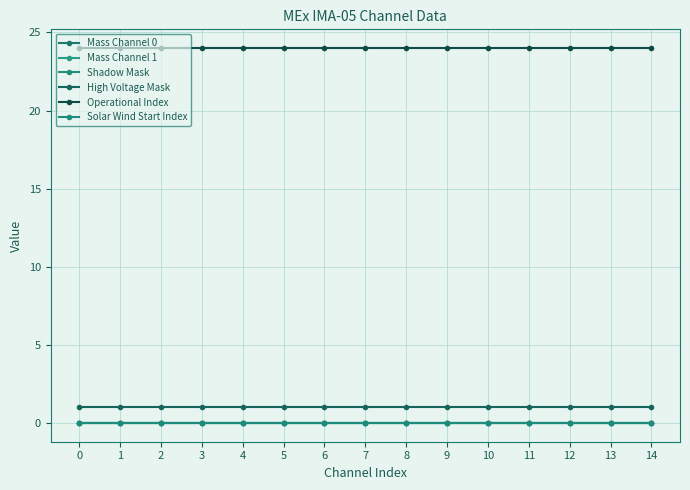

True or false: Solar Wind Start Index and Mass Channel 1 cross at least once.

False